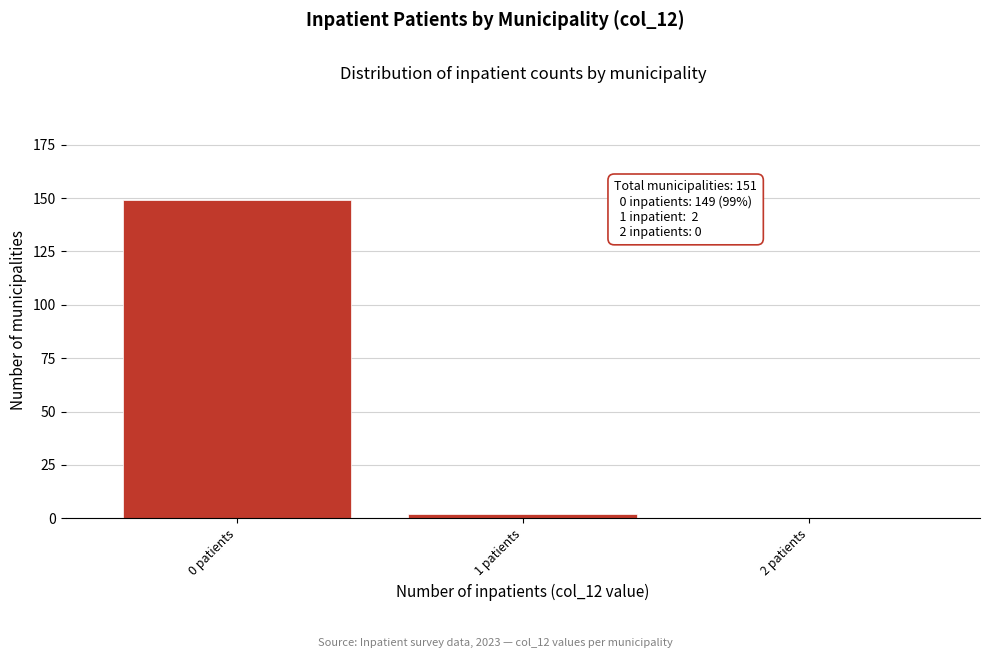

Reading left to right, what are all the values shown in this chart?

0 patients=149	1 patients=2	2 patients=0